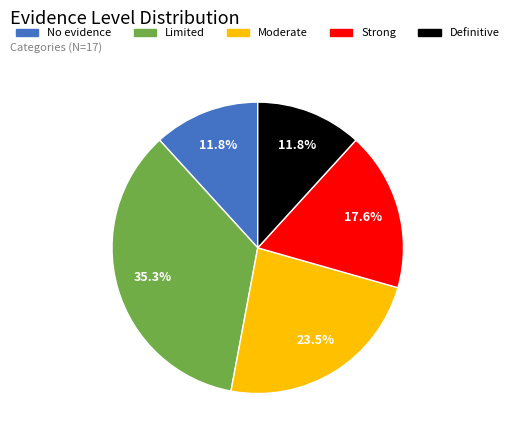

Combined, what portion of the pie is Limited and Definitive?

47.1%